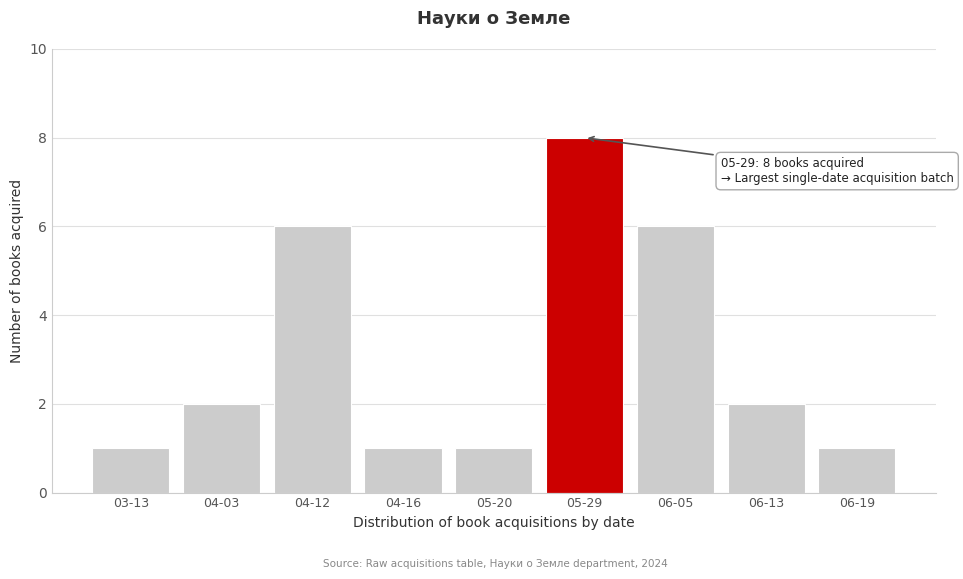

Reading left to right, extract all data points from this chart.

1	2	6	1	1	8	6	2	1